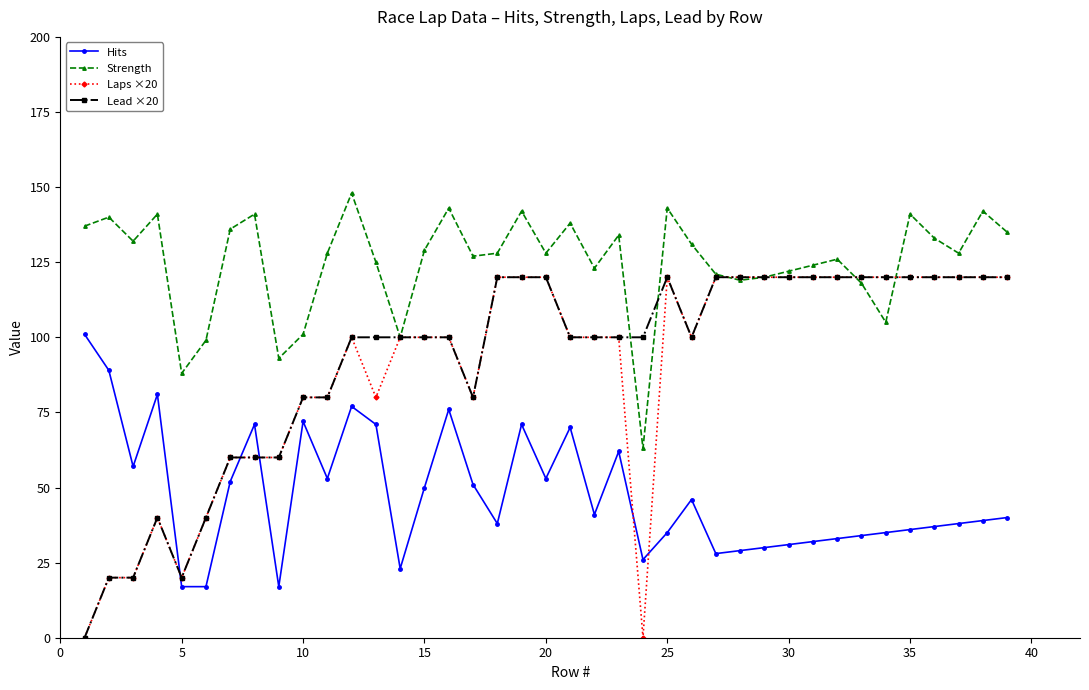

At how many categories does at least one series exceed 10?

39